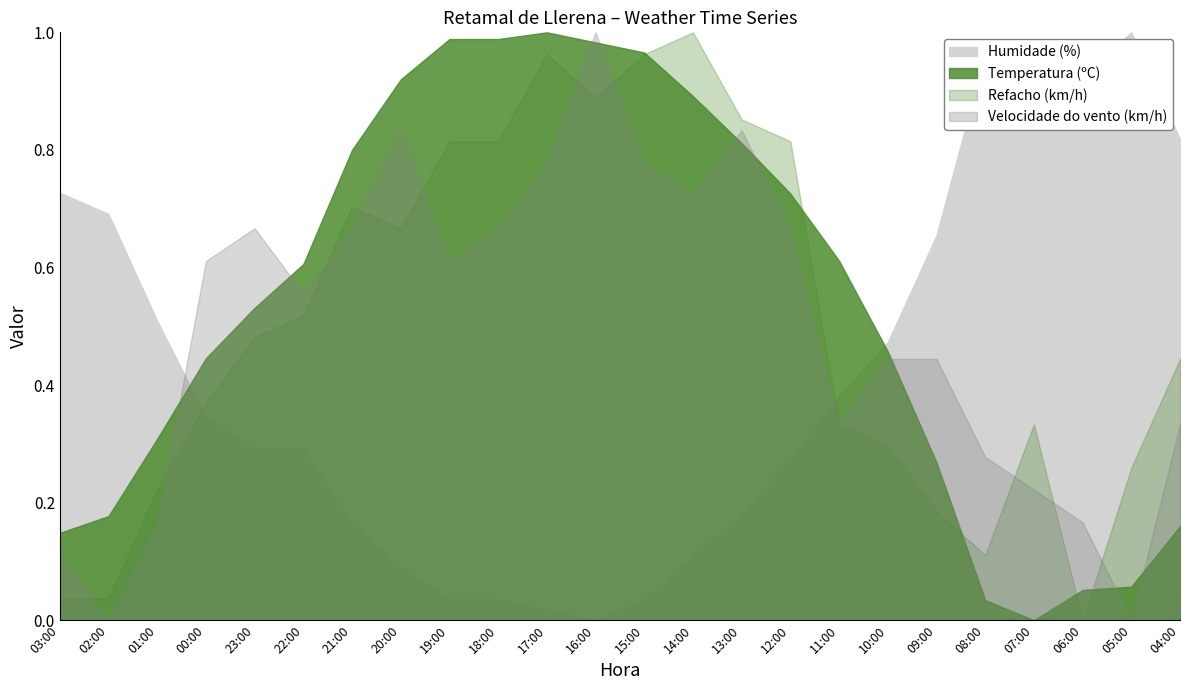

At which label is Humidade (%) closest to 49?

01:00